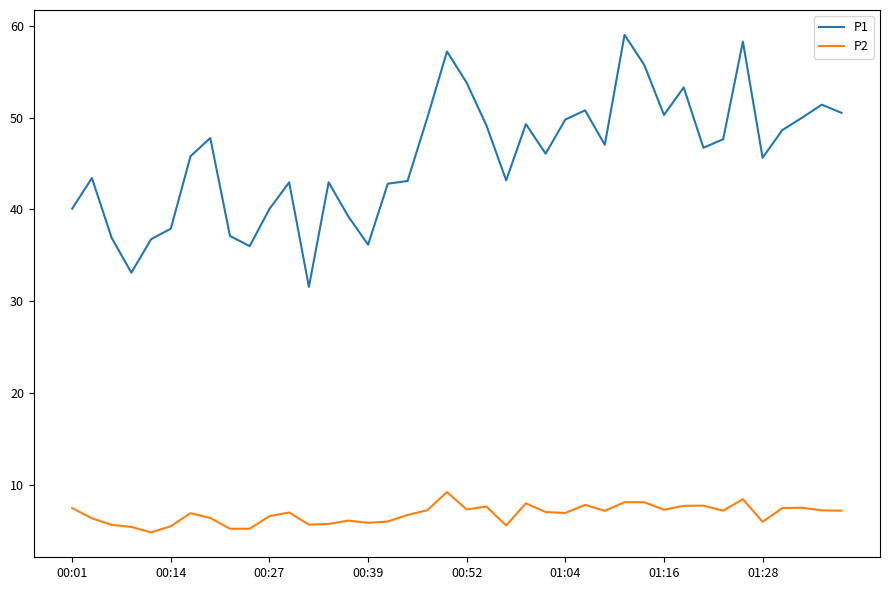

Rank the series by their maximum value, from highest to lowest.

P1, P2